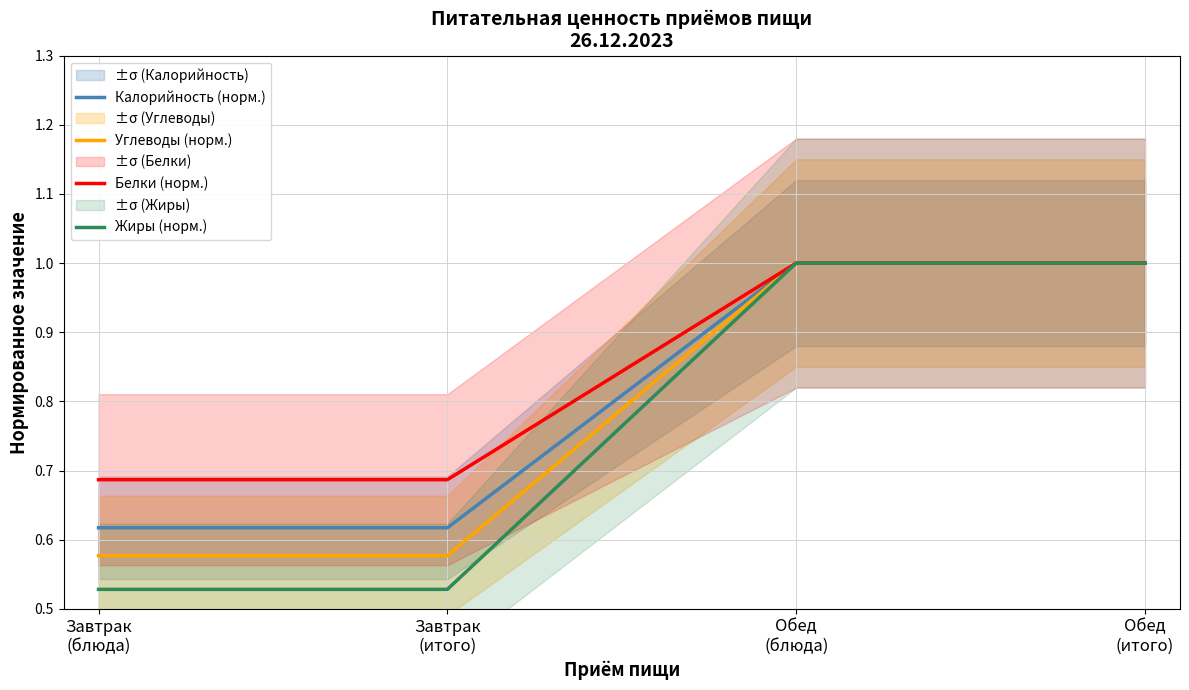

How many lines are shown in the chart?

4